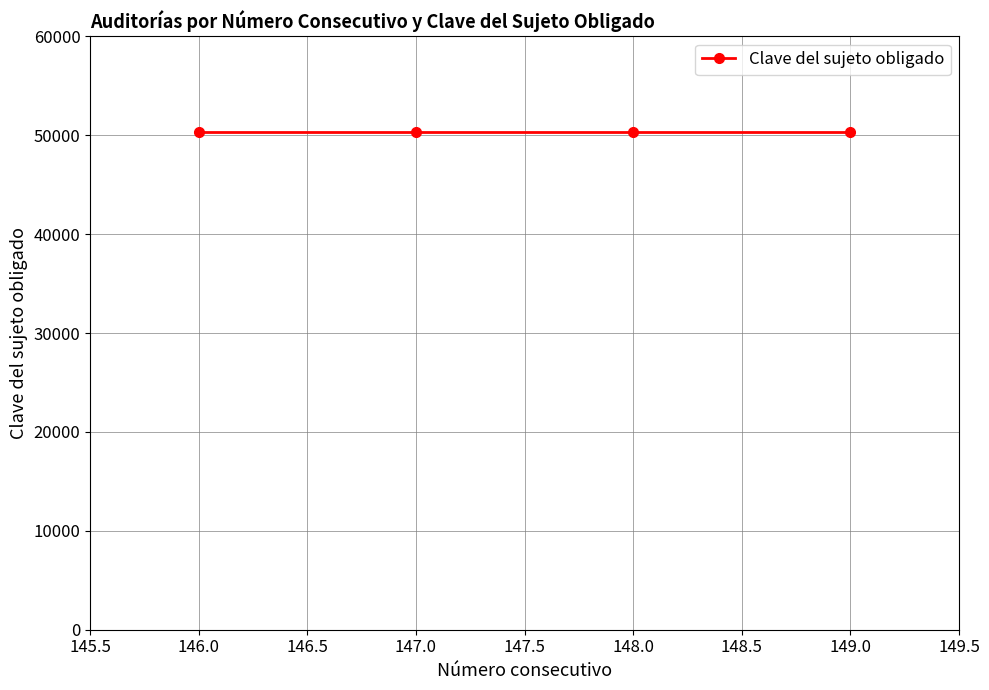

At which category is the sum across all series the highest?

149